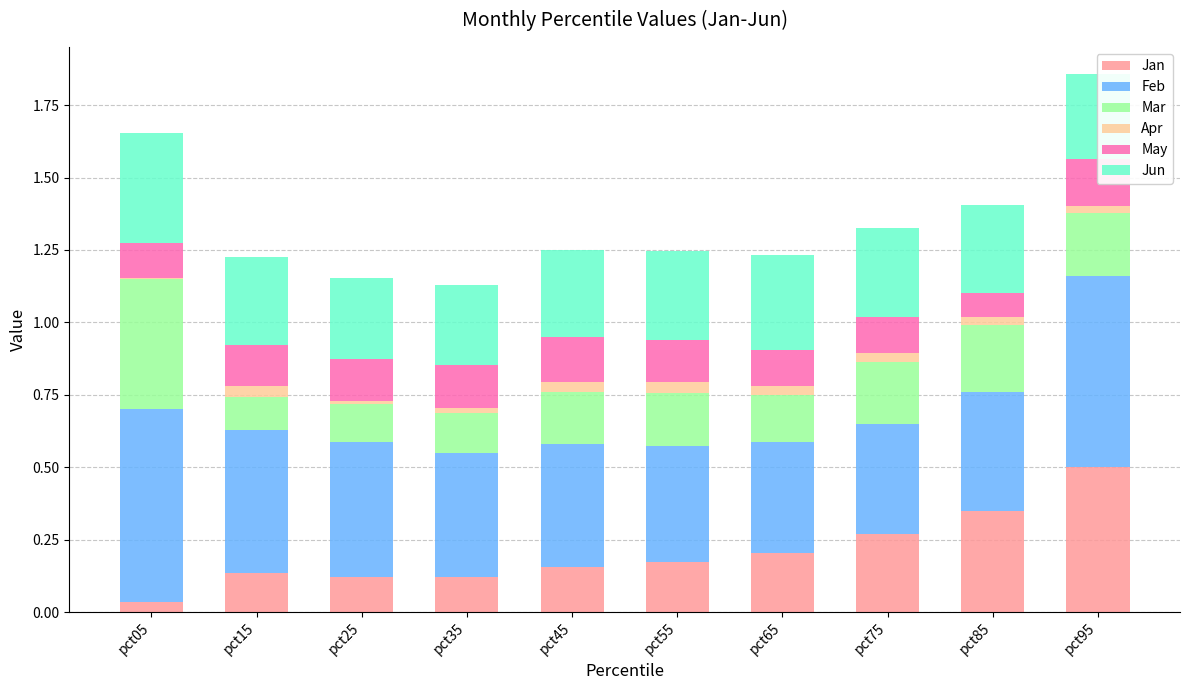

Which series changed the most between pct45 and pct85?

Jan